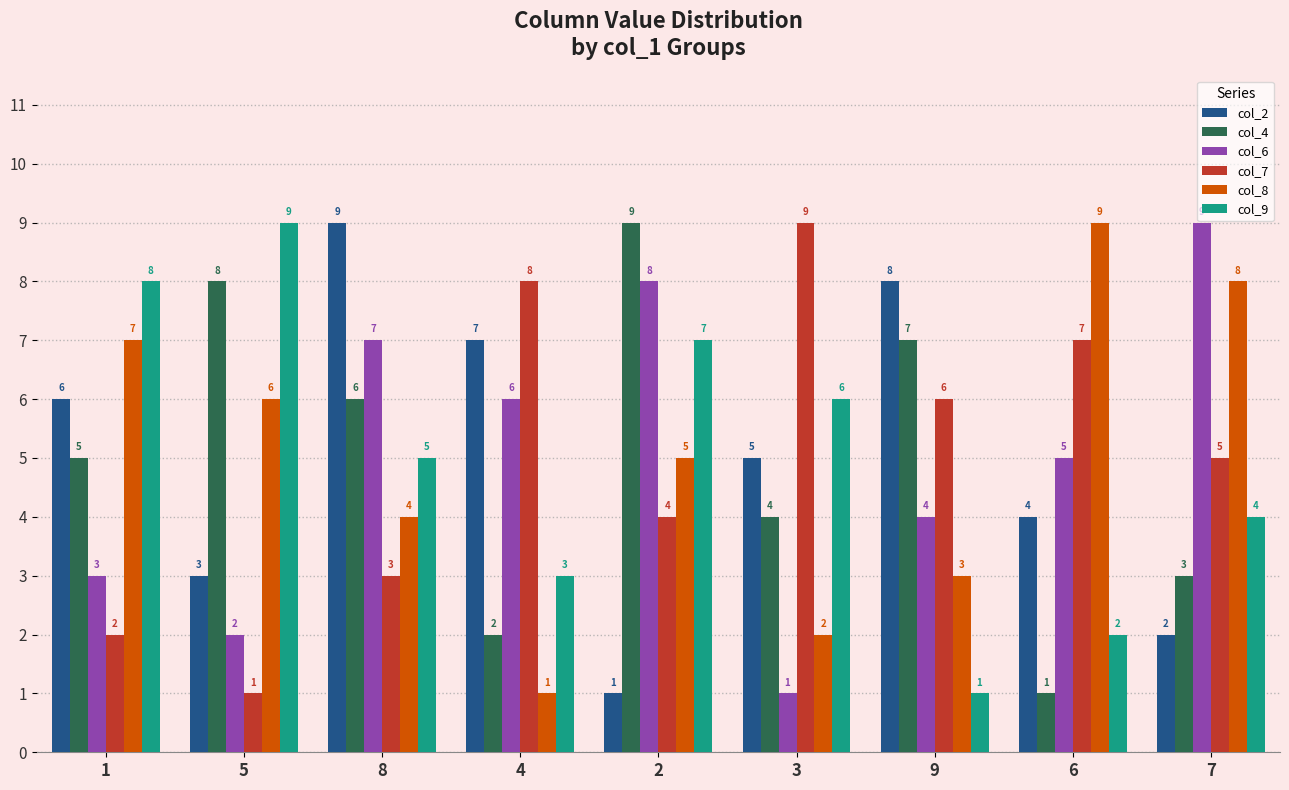

Reading right to left, what are all the values shown in this chart?

col_2: 2	4	8	5	1	7	9	3	6
col_4: 3	1	7	4	9	2	6	8	5
col_6: 9	5	4	1	8	6	7	2	3
col_7: 5	7	6	9	4	8	3	1	2
col_8: 8	9	3	2	5	1	4	6	7
col_9: 4	2	1	6	7	3	5	9	8